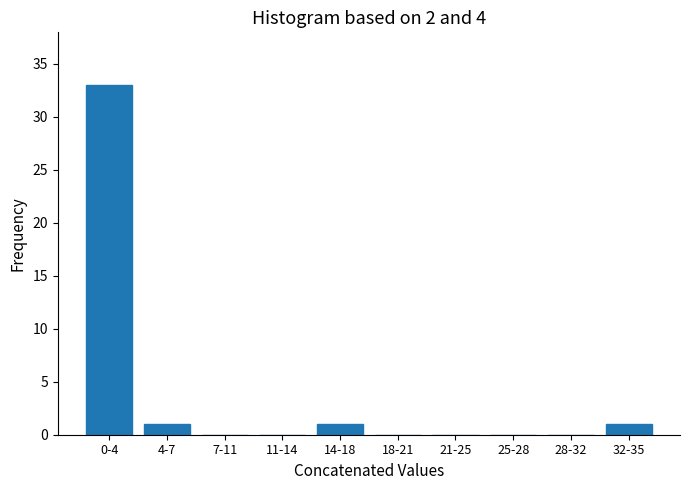

Reading right to left, extract all data points from this chart.

32-35=1	28-32=0	25-28=0	21-25=0	18-21=0	14-18=1	11-14=0	7-11=0	4-7=1	0-4=33